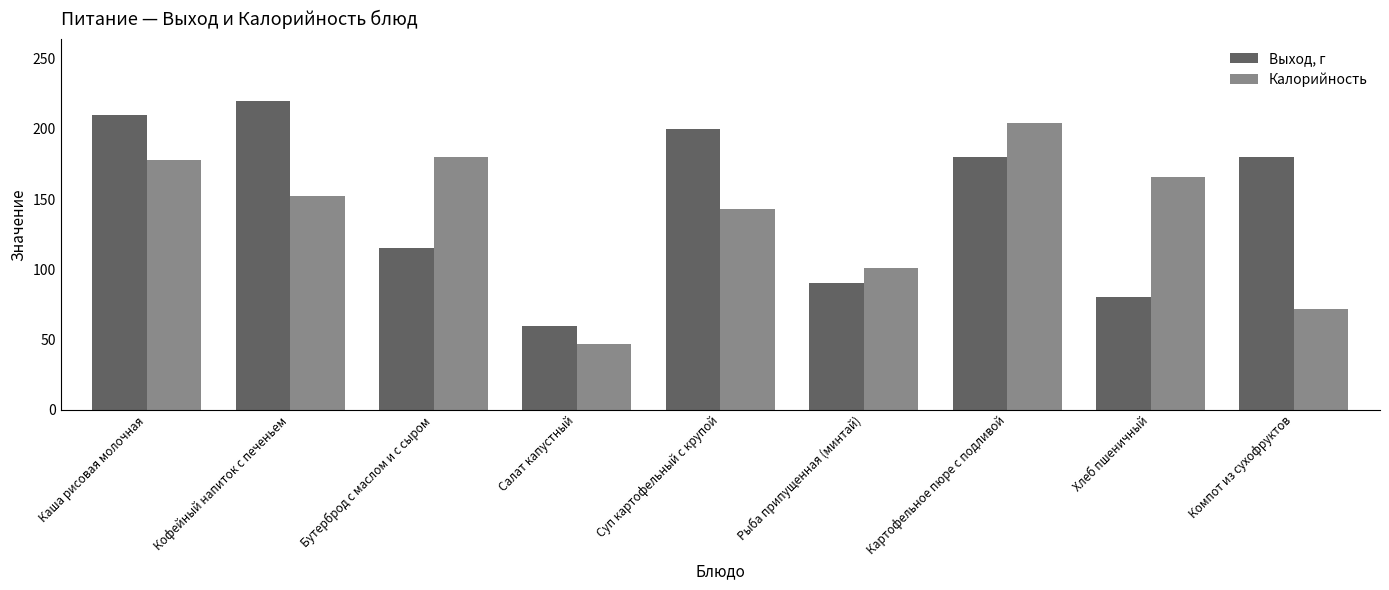

Which category has the lowest value in the Выход, г series?

Салат капустный